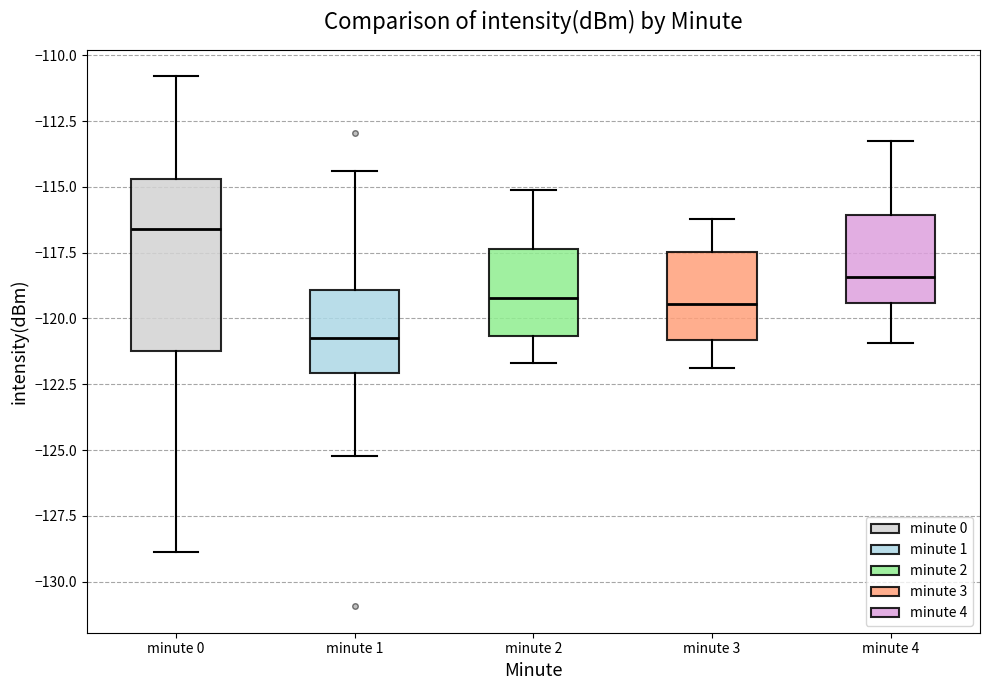

Reading left to right, read every box against the y-axis: the position of its median line, the range the box covers, and the ends of its whiskers. The values are not printed on the chart, so give them approximately, as read against the axis.

minute 0: median -116.5, box -121.0 to -114.5, whiskers -129.0 to -111.0
minute 1: median -120.5, box -122.0 to -119.0, whiskers -125.0 to -114.5
minute 2: median -119.0, box -120.5 to -117.5, whiskers -121.5 to -115.0
minute 3: median -119.5, box -121.0 to -117.5, whiskers -122.0 to -116.0
minute 4: median -118.5, box -119.5 to -116.0, whiskers -121.0 to -113.0